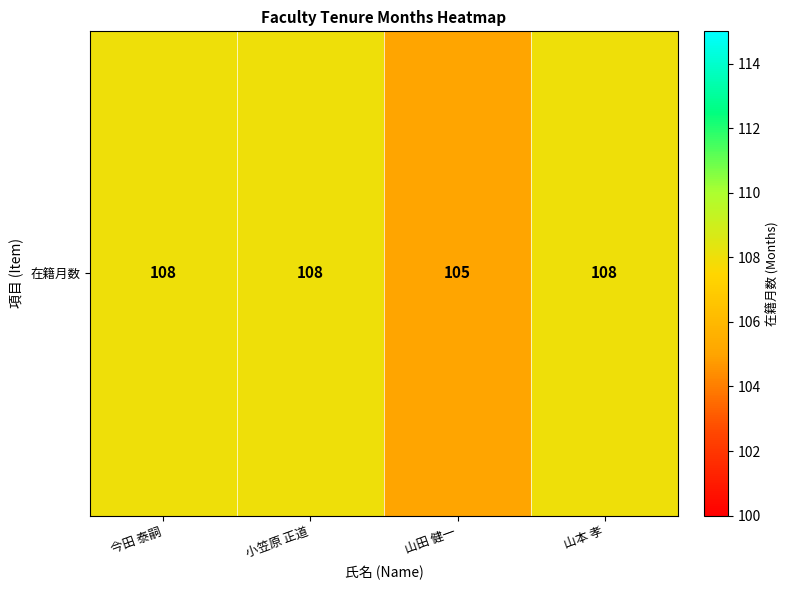

Between 今田 泰嗣 and 山田 健一, which is larger?

今田 泰嗣